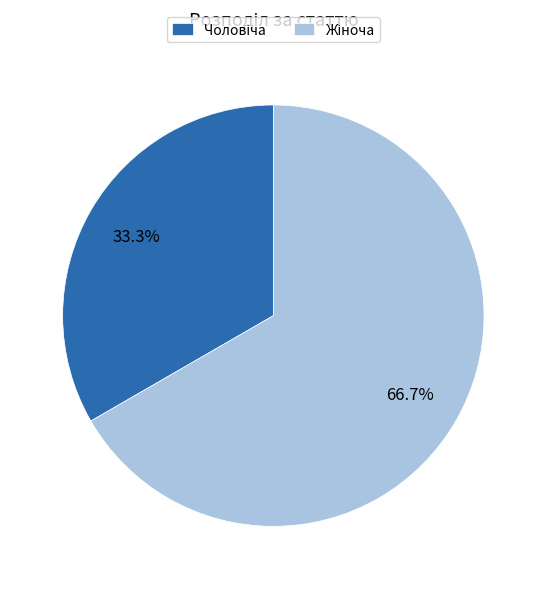

Does any single category account for the majority?

Yes